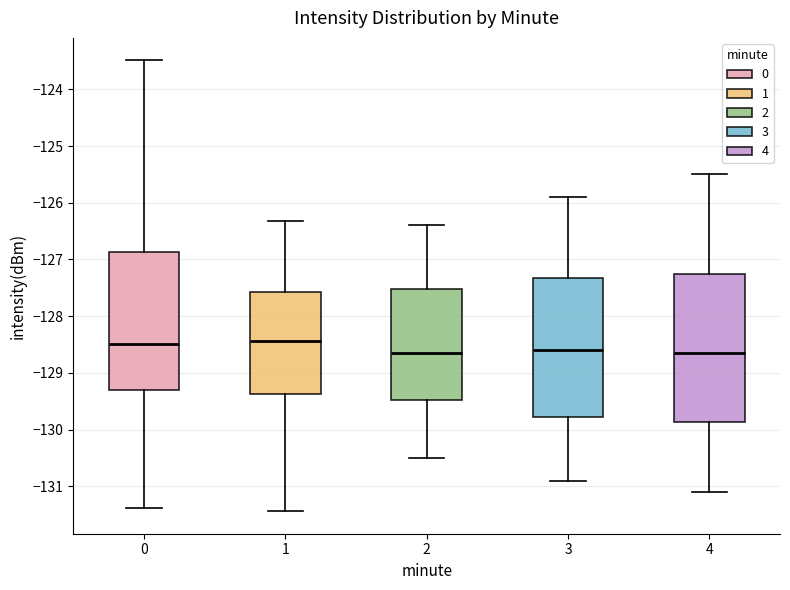

Where is the upper edge of the box at x = 1 on the y-axis? The values are not printed on the chart, so give them approximately, as read against the axis.

-127.6